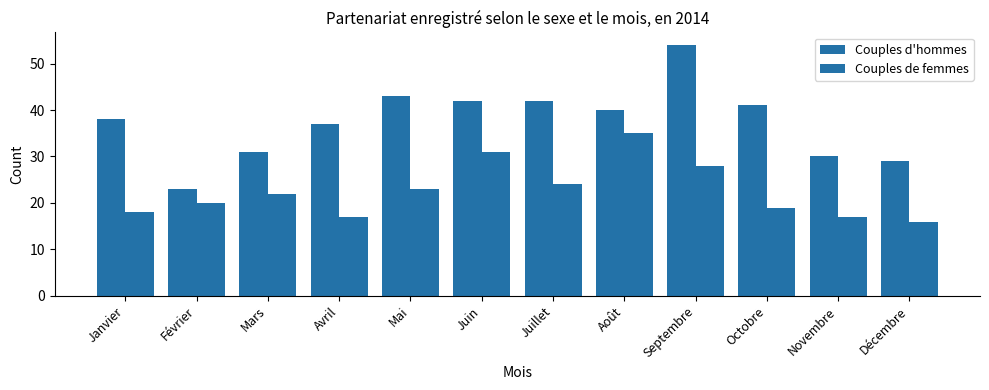

How many data points does each series have?

12